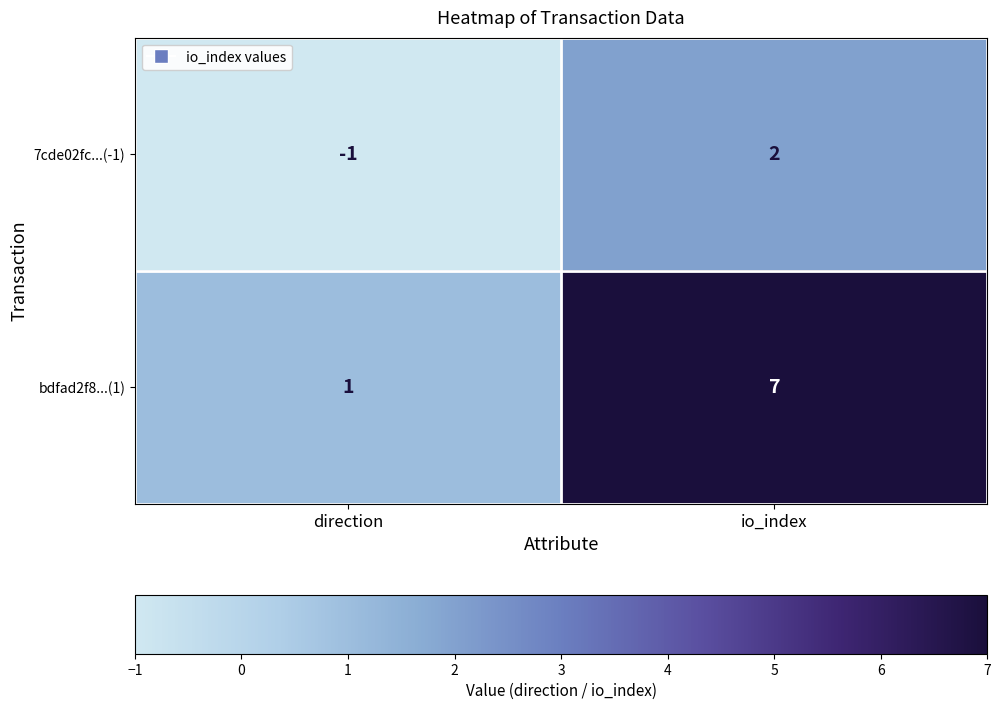

Reading left to right, list all the values displayed in this chart.

7cde02fc...(-1): direction=-1	io_index=2
bdfad2f8...(1): direction=1	io_index=7